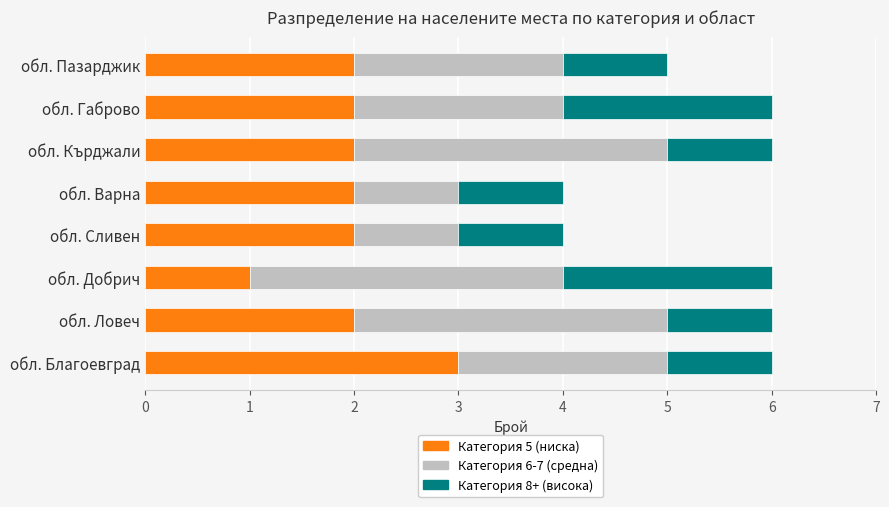

Which category has the highest value in the Категория 5 (ниска) series?

обл. Благоевград